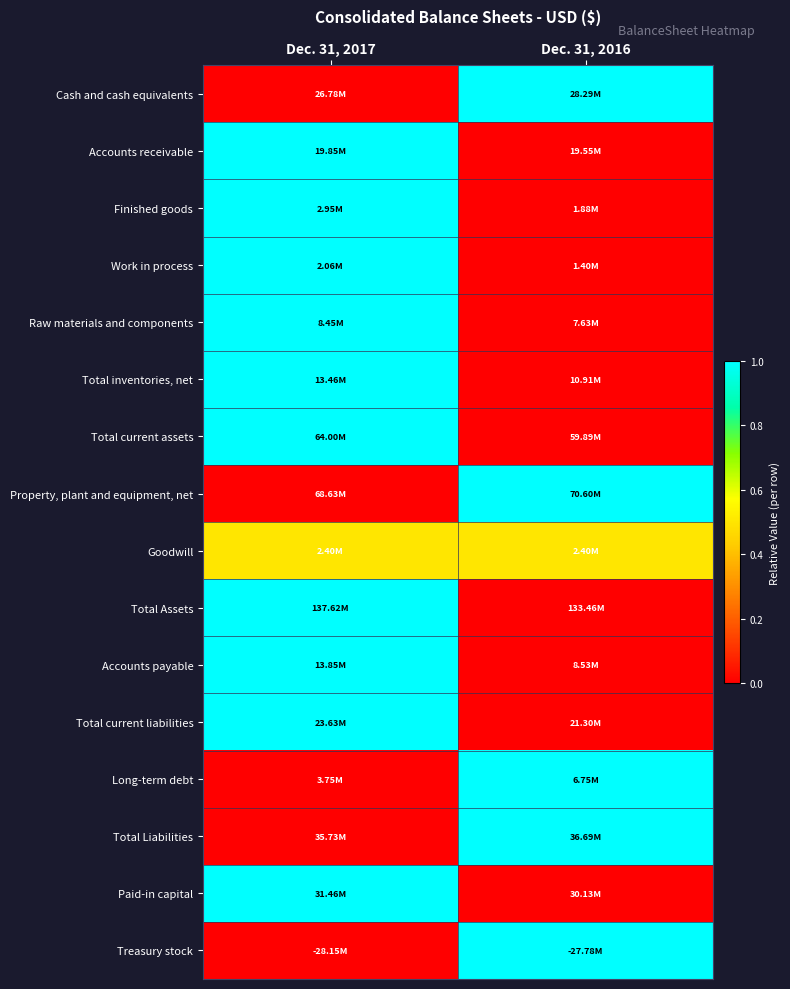

At how many categories does at least one series exceed 0?

2